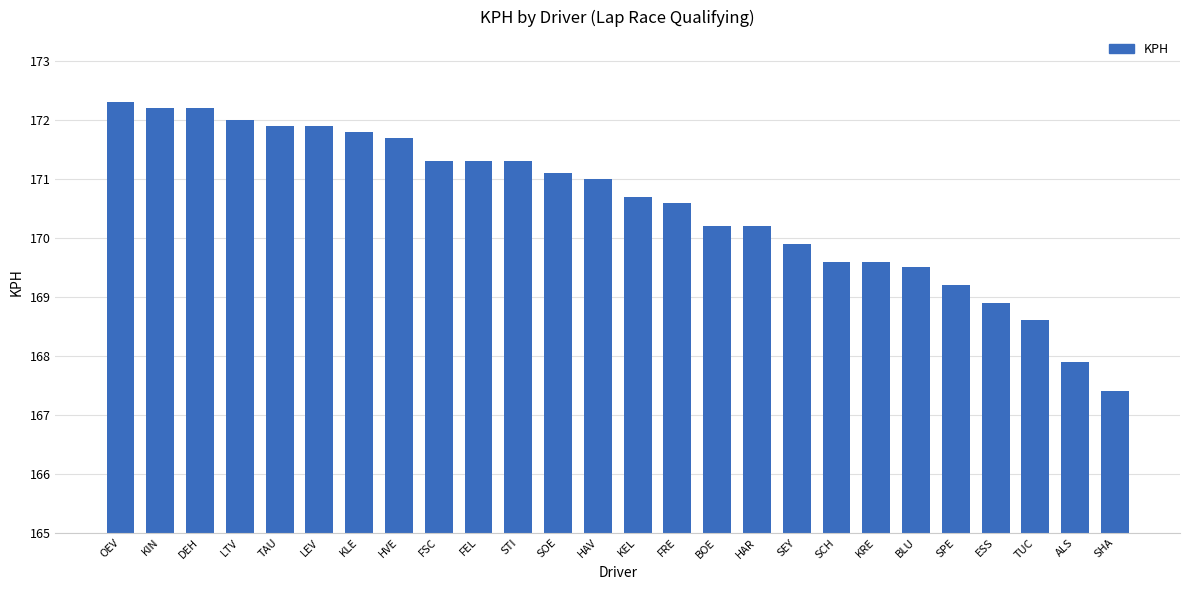

What is the difference between the maximum and second lowest values?

4.4